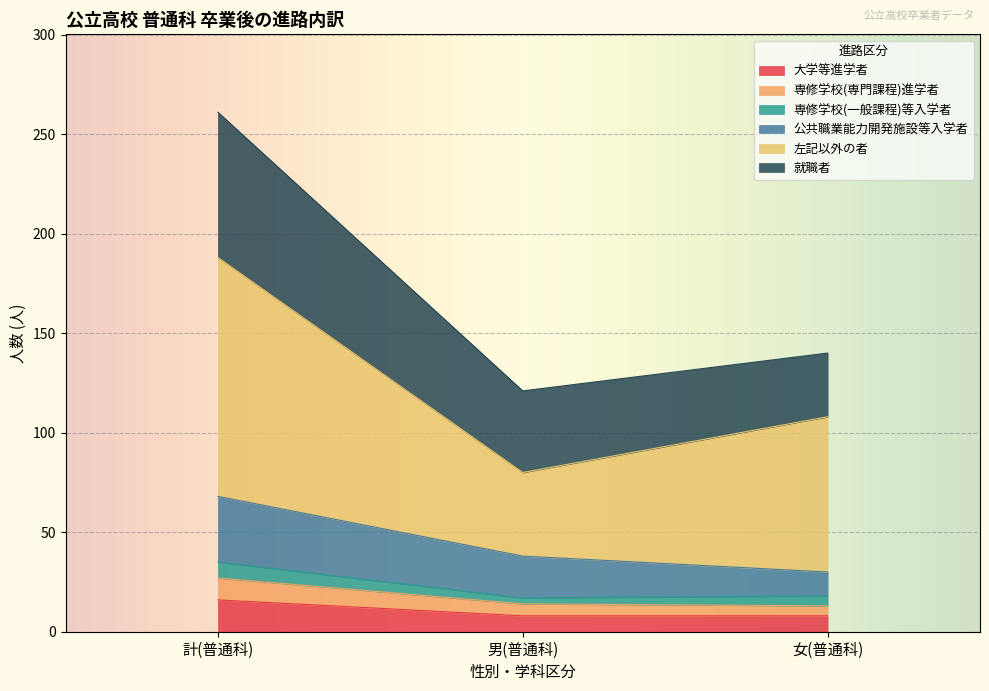

What is the total value across all series at 計(普通科)?

261